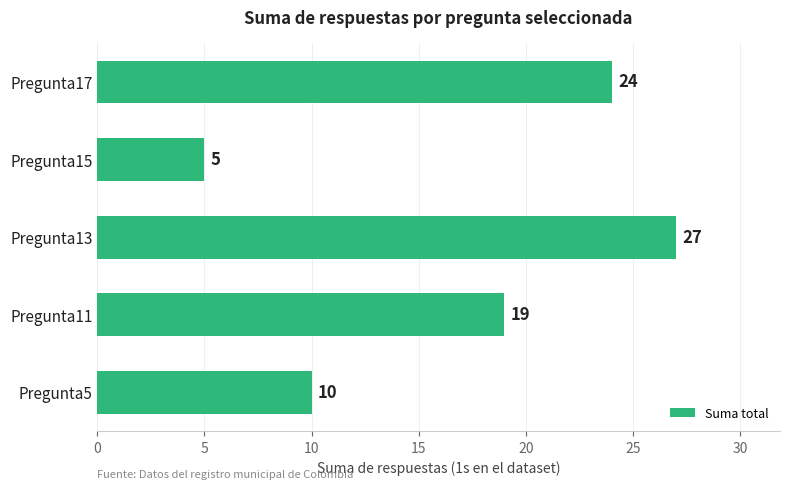

List the labels in order of value, smallest first.

Pregunta15, Pregunta5, Pregunta11, Pregunta17, Pregunta13